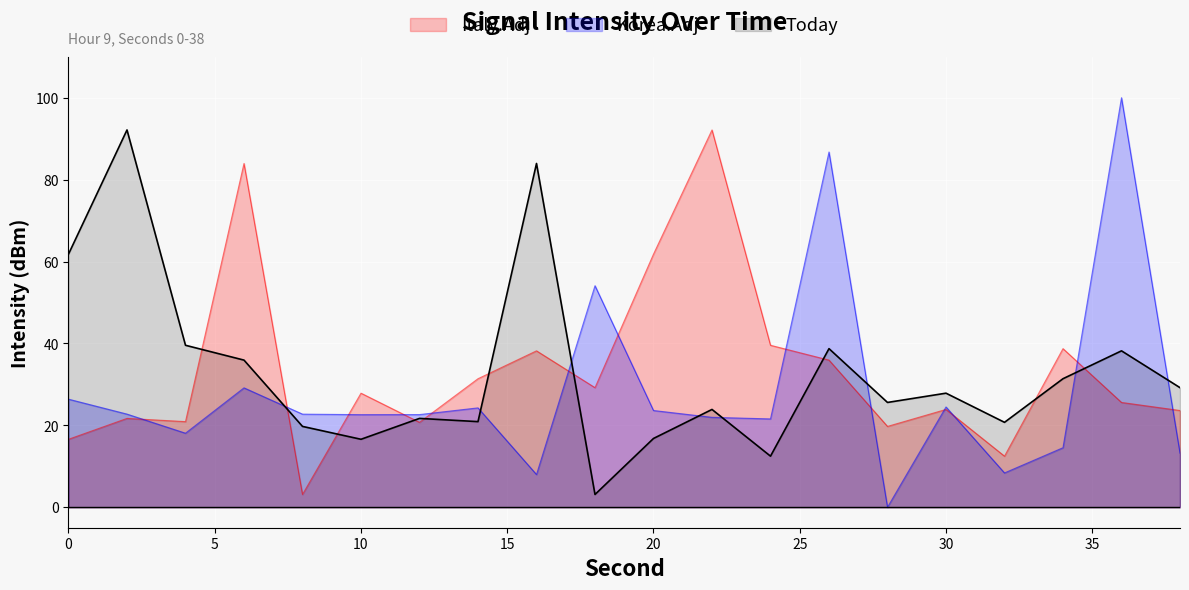

The Korea.Adj series shows 8.5 at 10. True or false?

False